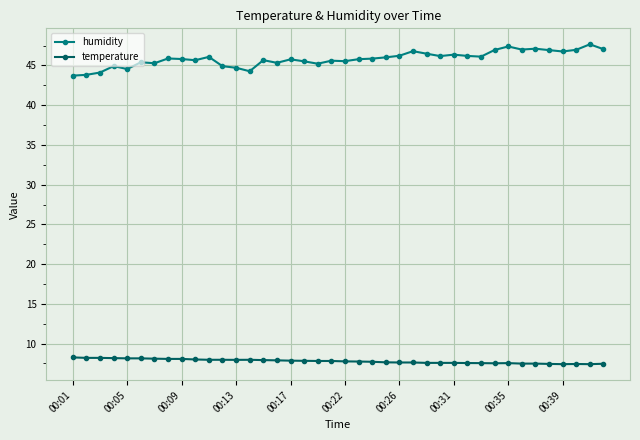

What is the smallest value displayed?

7.4